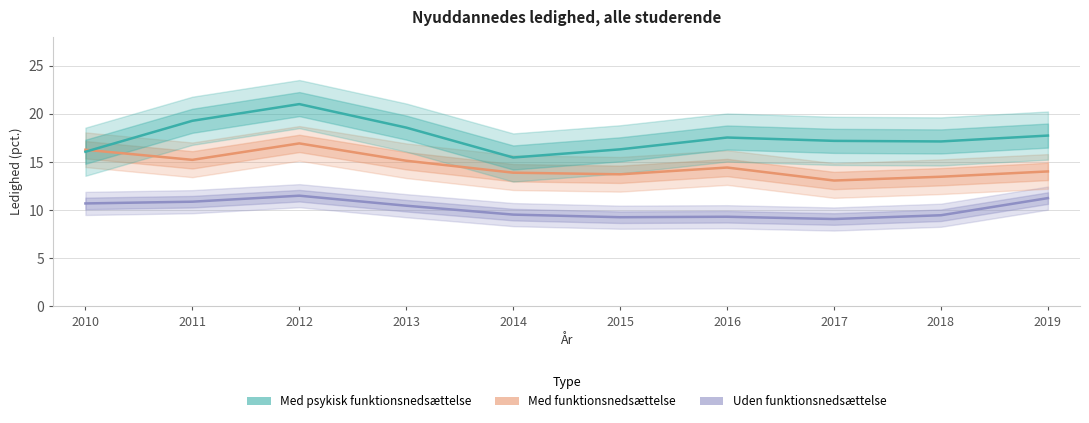

Where is the first local maximum for Med psykisk funktionsnedsættelse?

2012